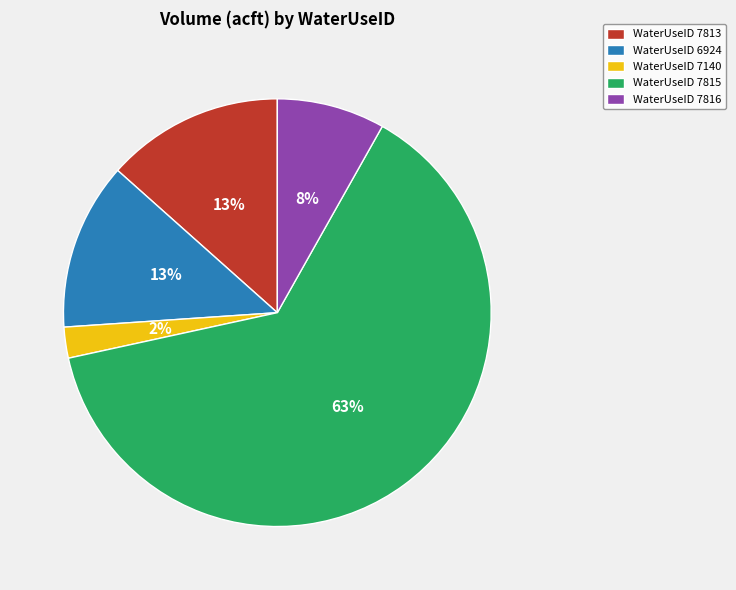

The WaterUseID 7815 slice represents 75% of the pie. True or false?

False